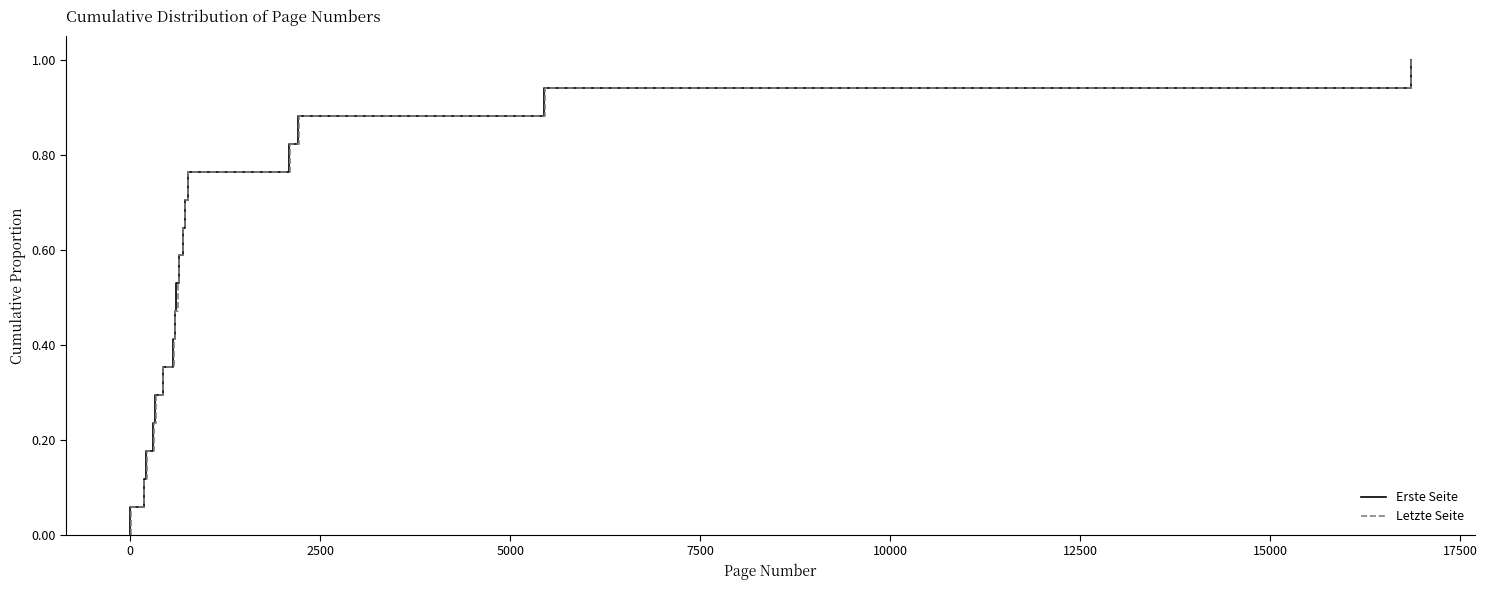

What is the difference between the second highest and second lowest values in the Erste Seite series?

0.9